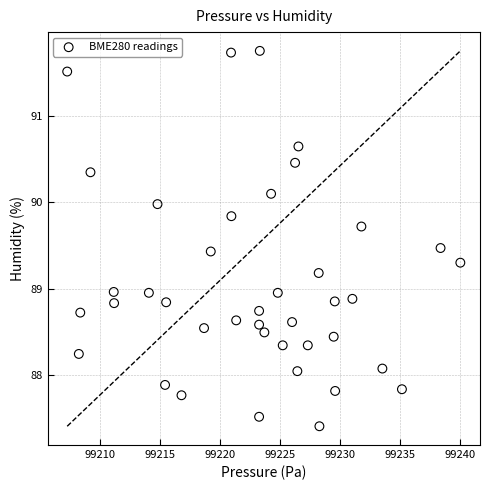

What is the range of X values (max minus min)?

32.8